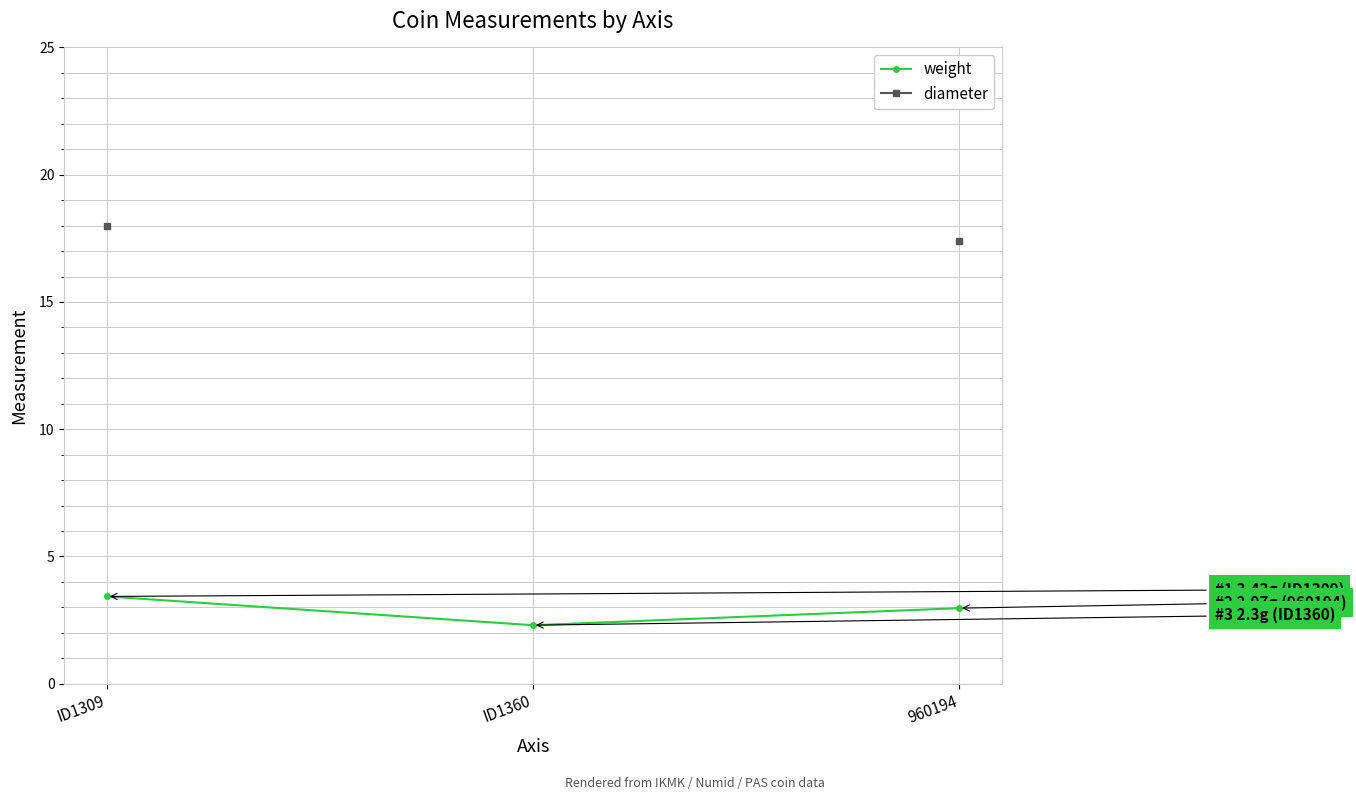

At which label does weight reach its minimum?

ID1360